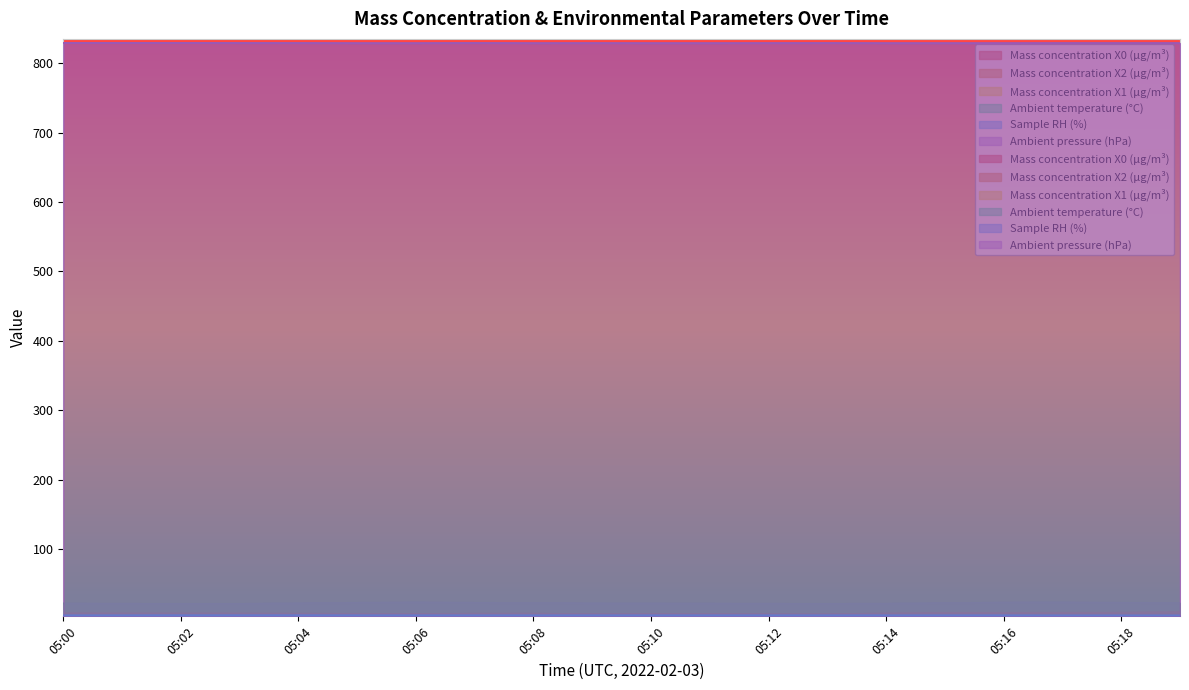

True or false: Ambient pressure (hPa) and Mass concentration X2 (μg/m³) intersect in this chart.

False